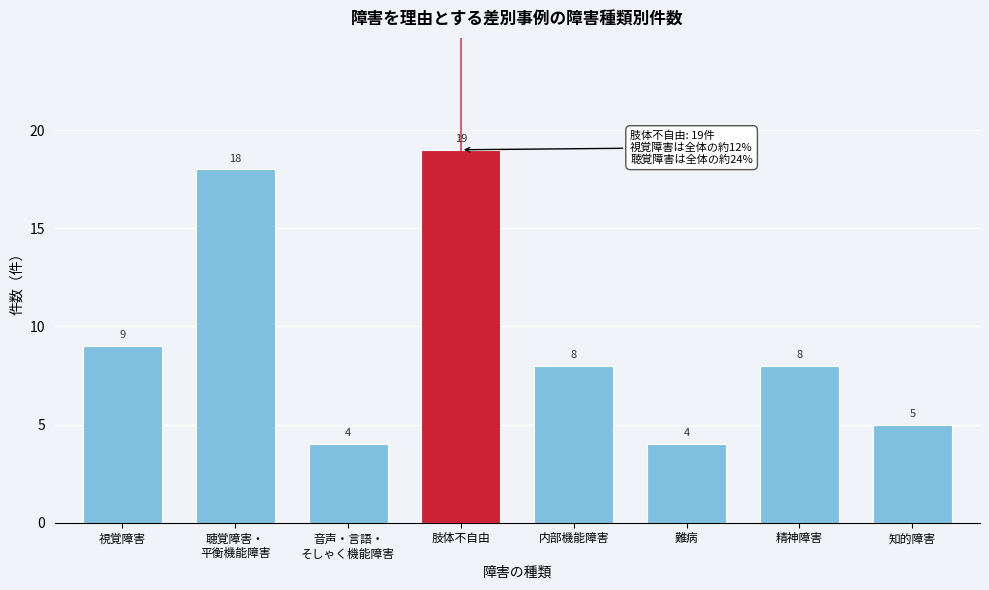

Reading left to right, list all the values displayed in this chart.

9	18	4	19	8	4	8	5